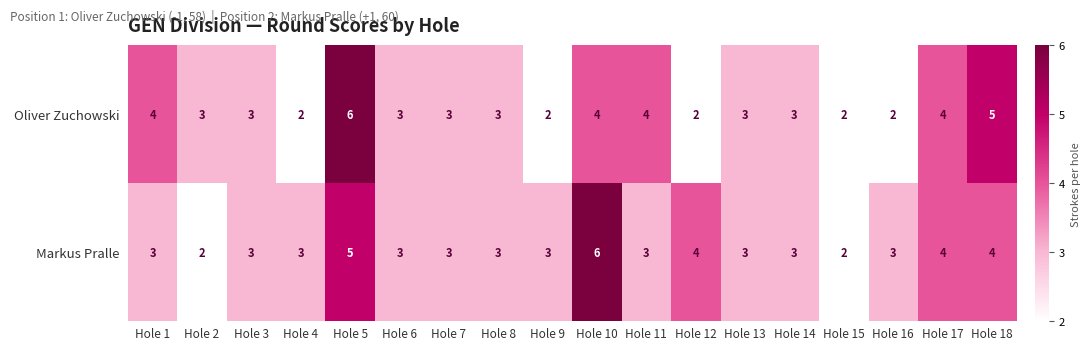

Which series has the largest total across all categories?

Markus Pralle